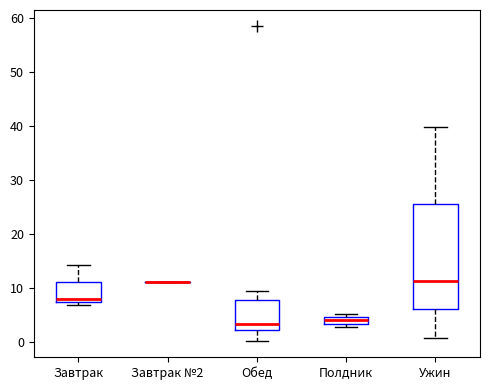

Which box is the tallest, from its lower edge to its upper edge?

Ужин